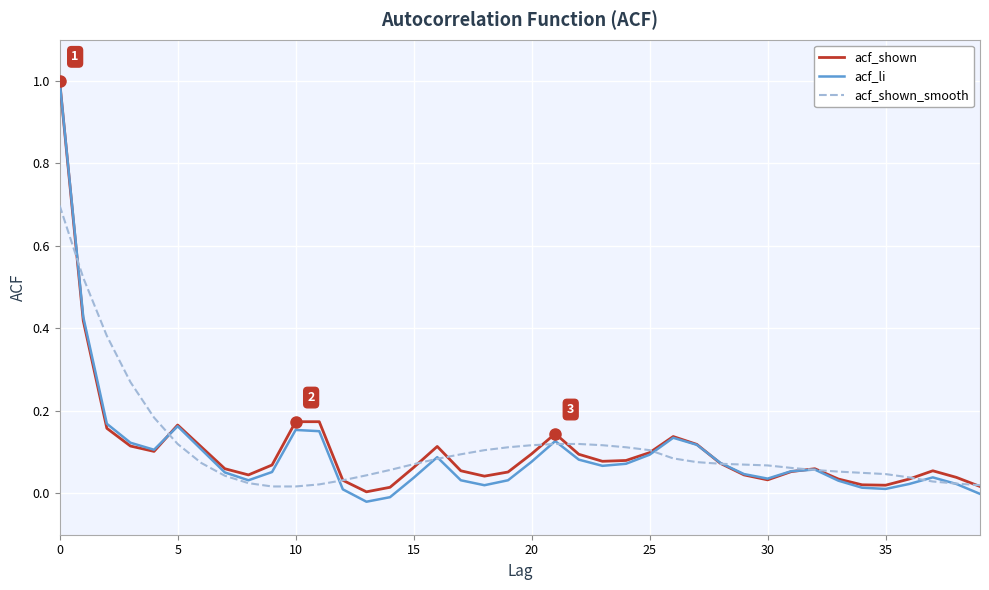

What are all the series names shown in the legend?

acf_shown, acf_li, acf_shown_smooth